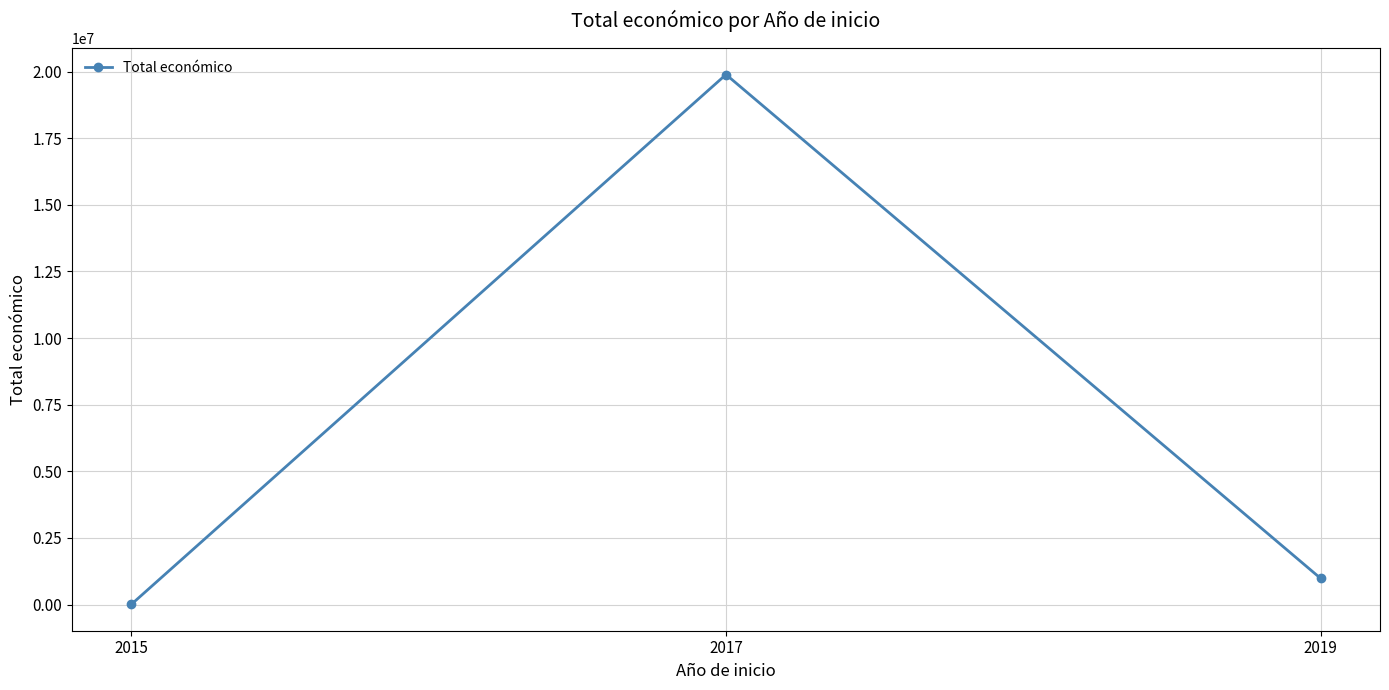

Where does the data first go above 984792?

2017